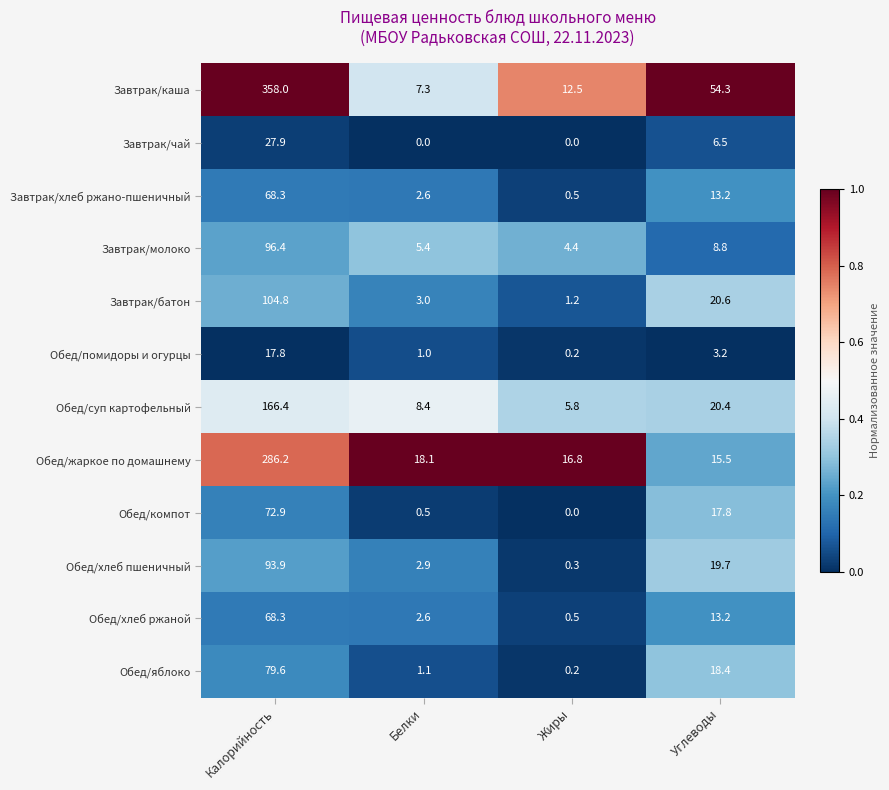

How many categories are shown in the chart?

4